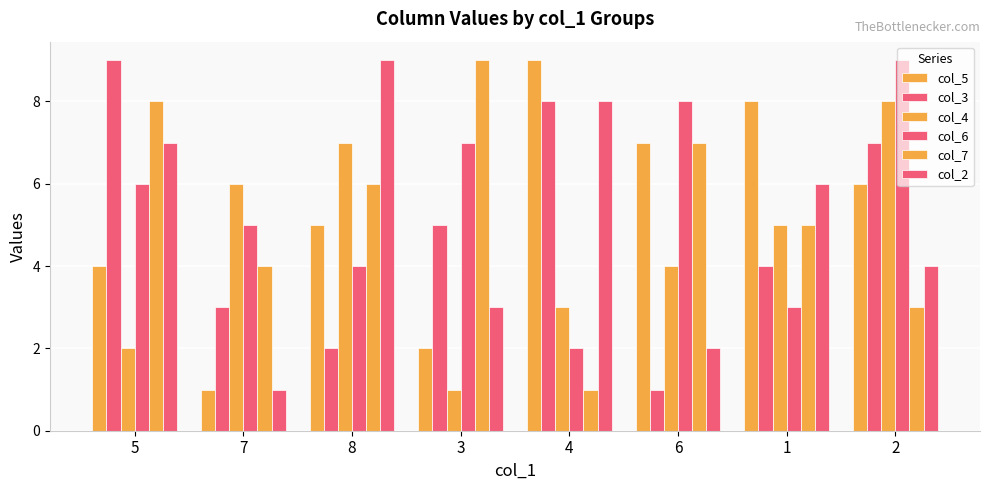

How many bars are there in each group?

6